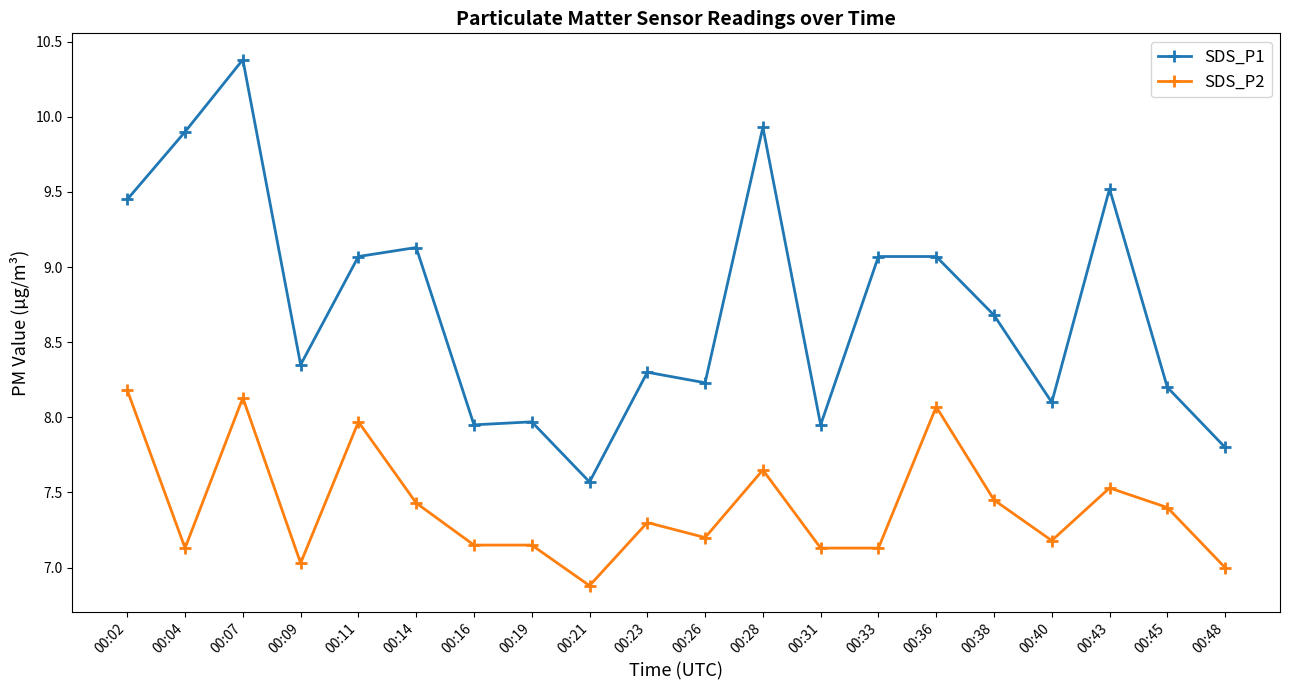

List the series in order of their peak value, highest first.

SDS_P1, SDS_P2